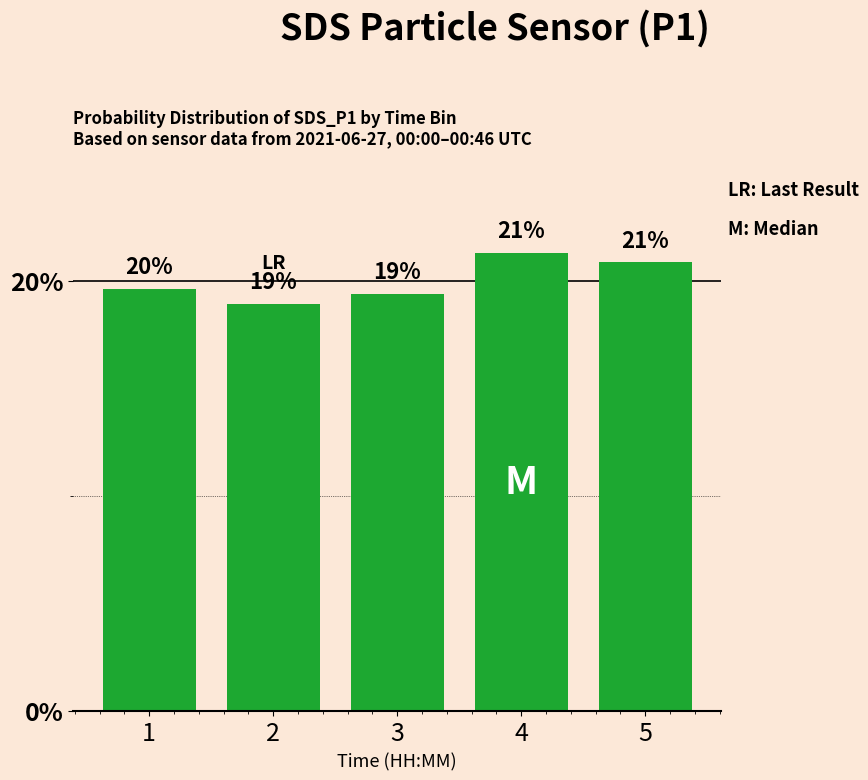

Reading right to left, transcribe all the data shown in this chart.

5=20.8	4=21.3	3=19.4	2=18.9	1=19.6